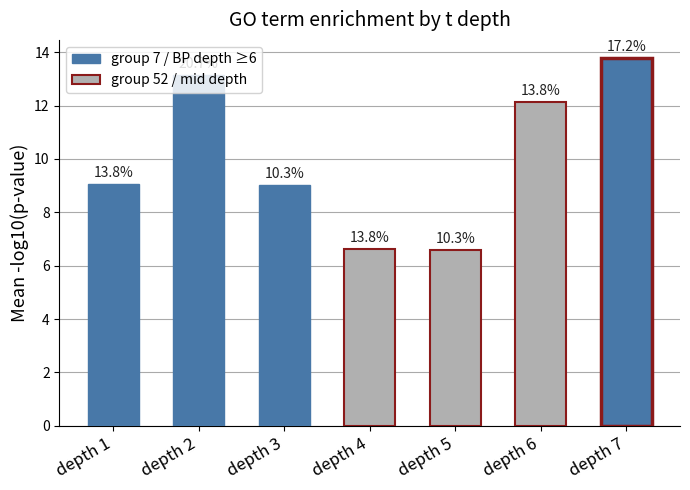

Does the chart contain stacked bars?

No